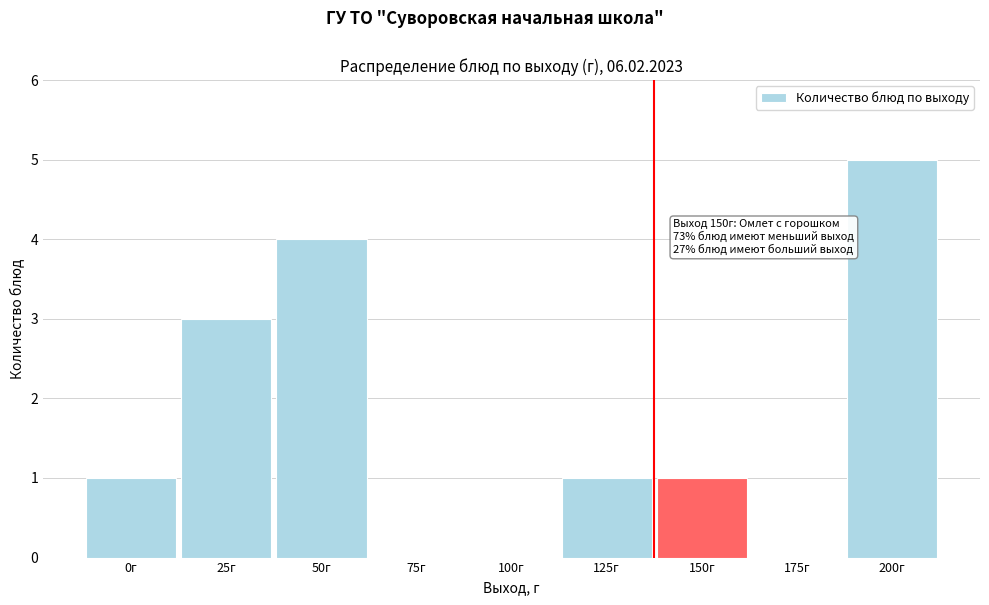

Reading right to left, what are all the values shown in this chart?

200г=5	175г=0	150г=1	125г=1	100г=0	75г=0	50г=4	25г=3	0г=1